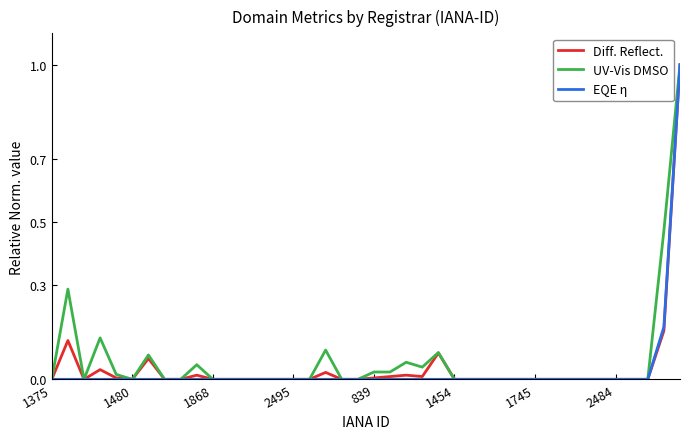

What is the maximum value for EQE η?

1.0